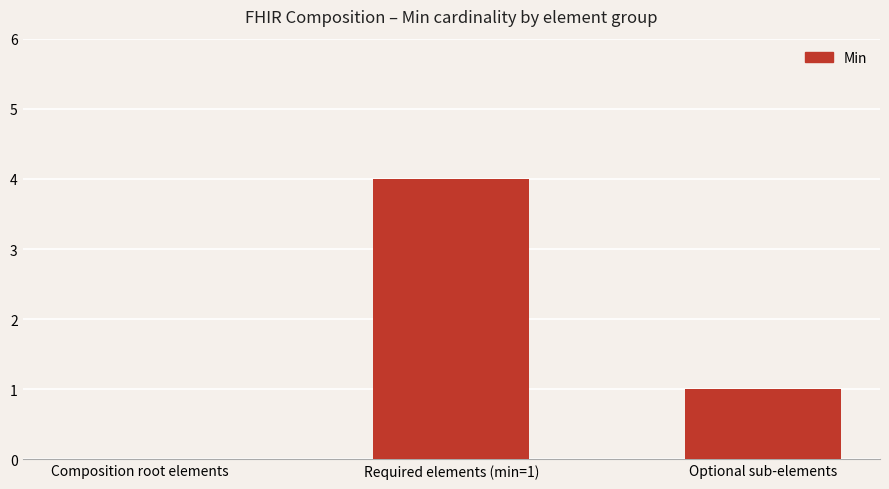

Reading right to left, list all the values displayed in this chart.

1	4	0